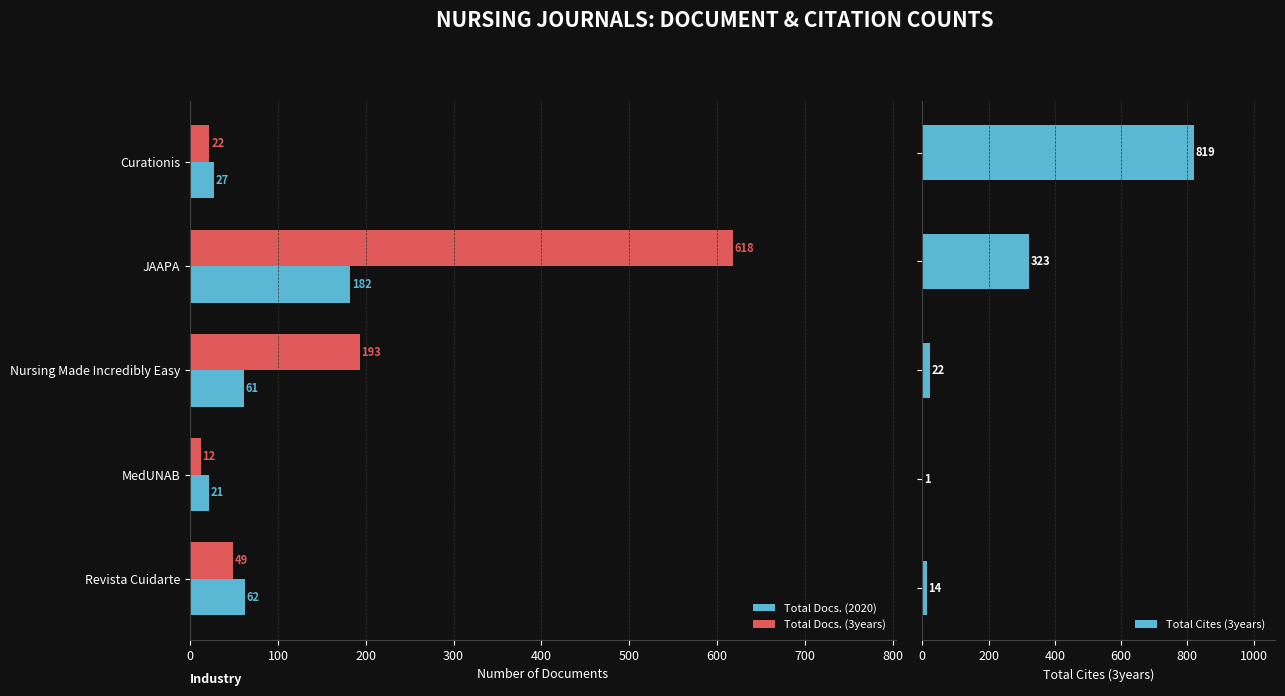

How many bars are there in each group?

3